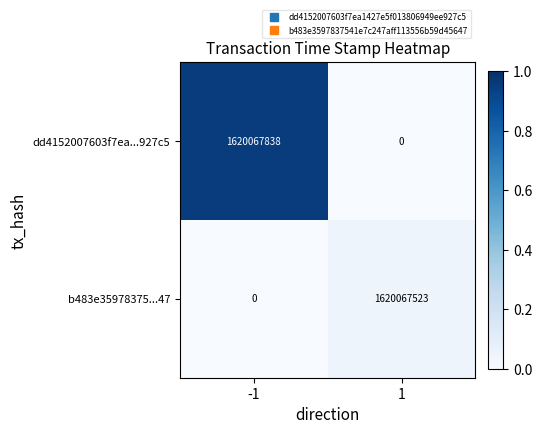

Reading left to right, what are all the values shown in this chart?

dd4152007603f7ea...927c5: -1=1620067838	1=0
b483e35978375...47: -1=0	1=1620067523